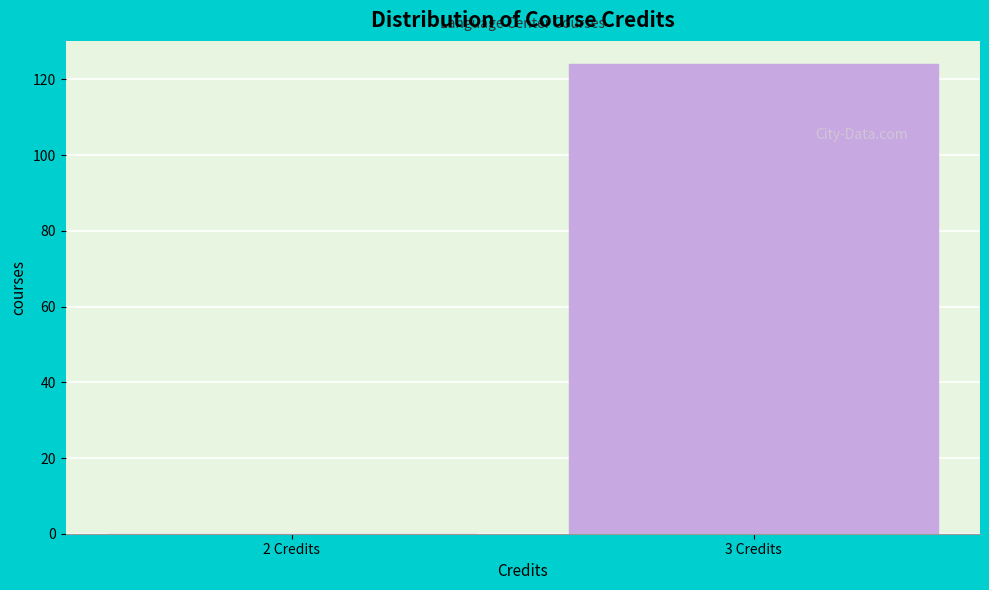

Reading left to right, list all the values displayed in this chart.

2 Credits=0	3 Credits=124